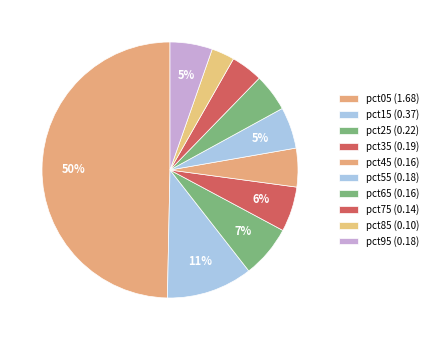

To the nearest percent, what is the difference between the largest and smallest slice percentages?

47%